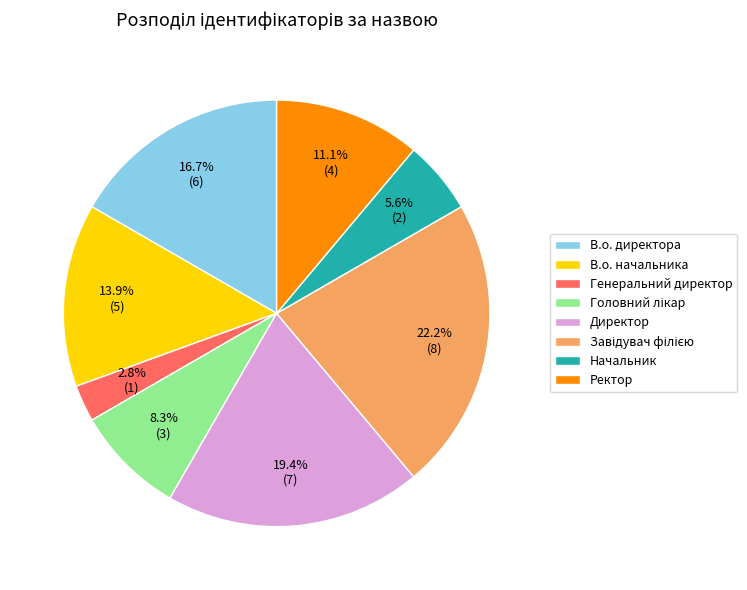

Does Генеральний директор account for over 50% of the chart?

No